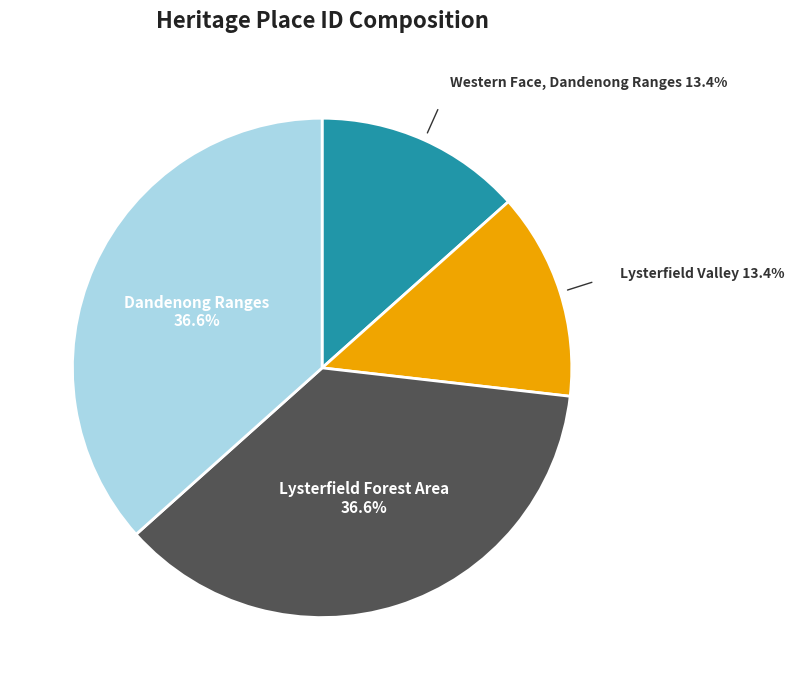

To the nearest percent, what percentage of the pie is Lysterfield Forest Area?

37%